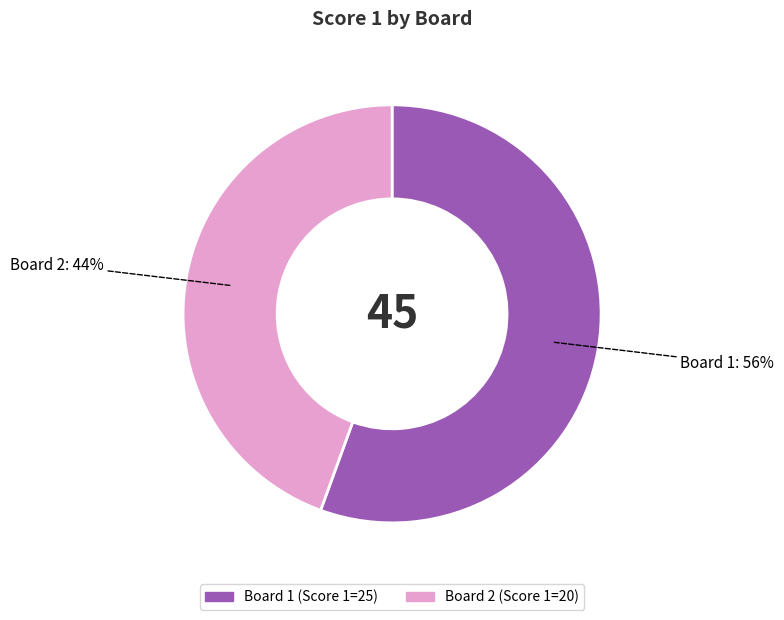

To the nearest percent, what is the average slice percentage?

50%